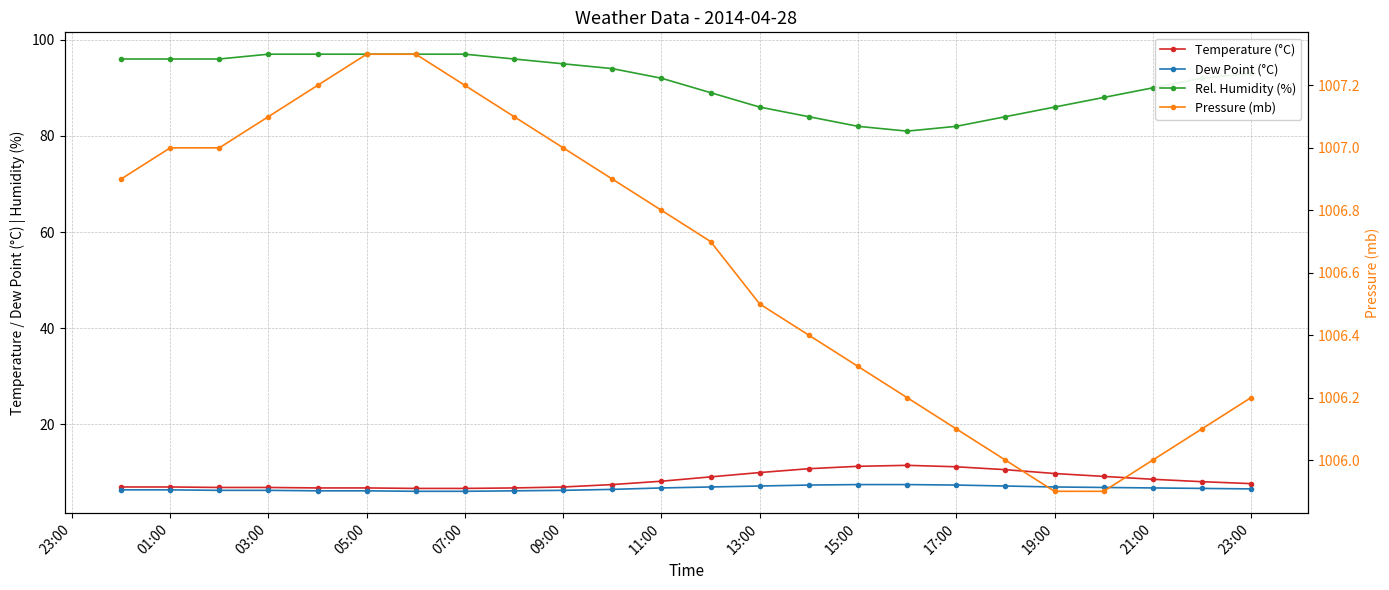

What is the difference between the maximum and minimum values in the Rel. Humidity (%) series?

16.0